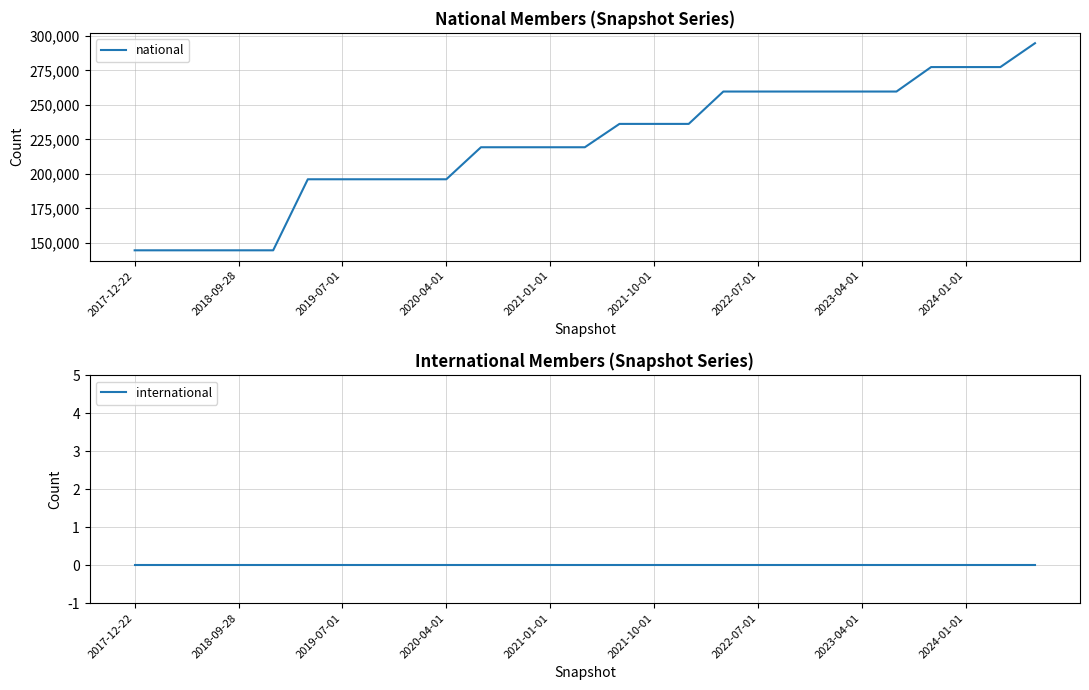

True or false: international and national cross at least once.

False